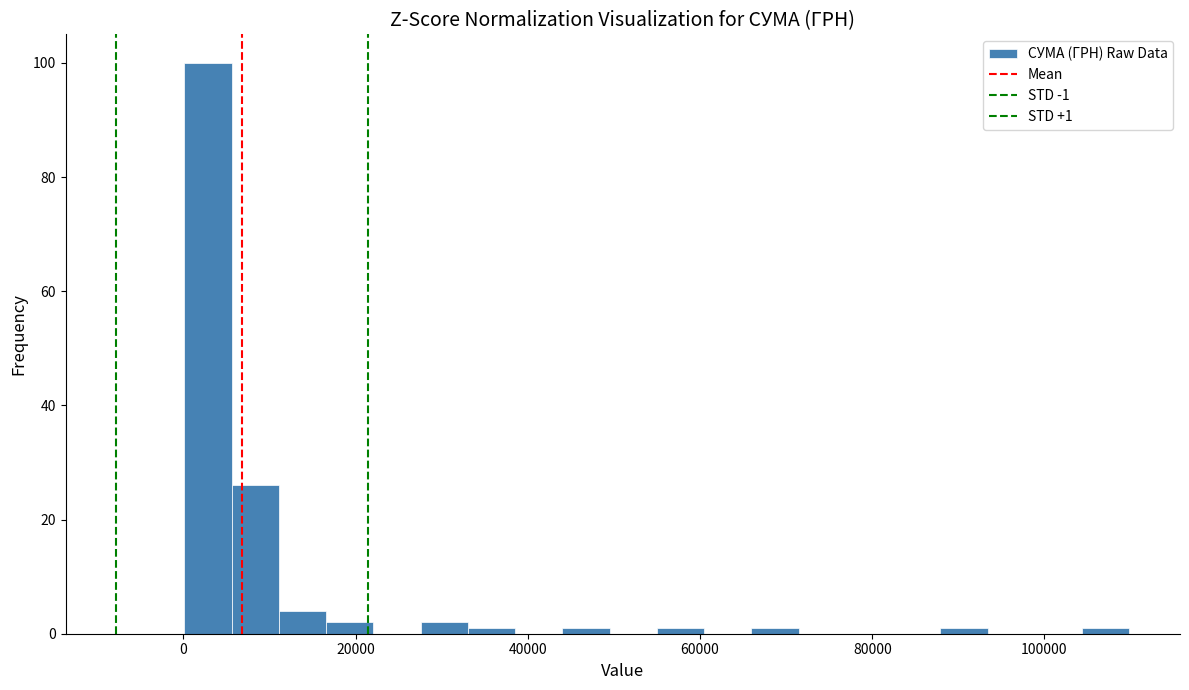

Around what value on the x-axis is the tallest bar? Give the approximate position of its centre, as read against the axis.

2000